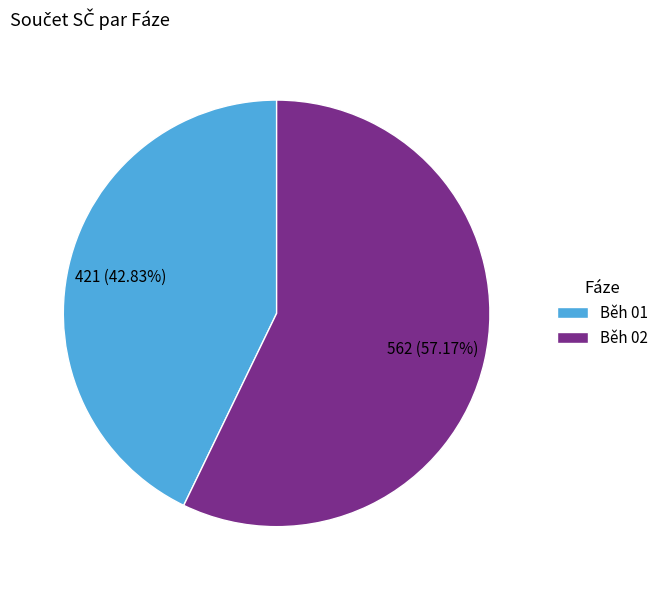

Rank the categories by value from lowest to highest.

Běh 01, Běh 02